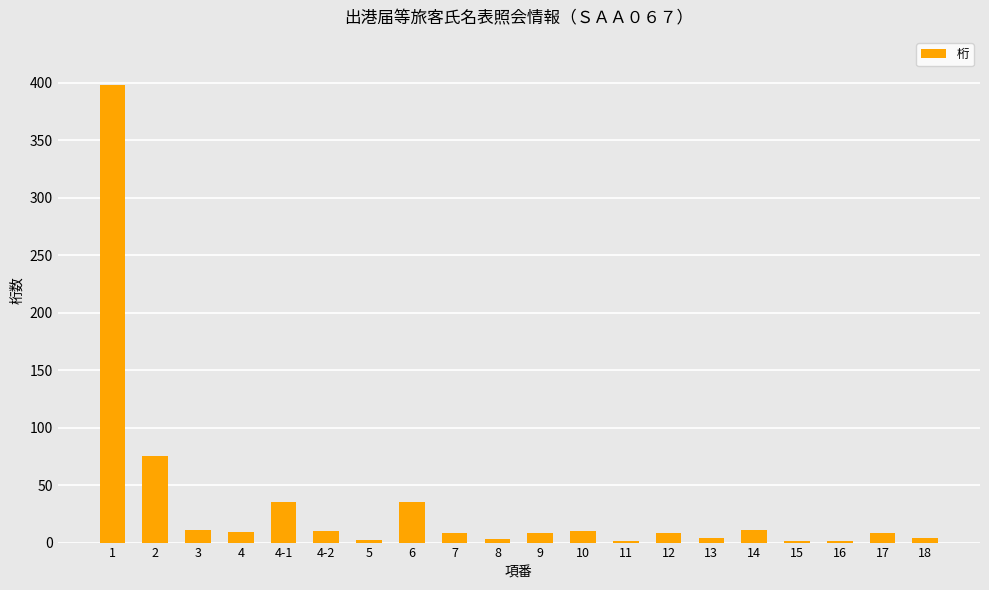

The chart shows a value of 8 at 12. True or false?

True